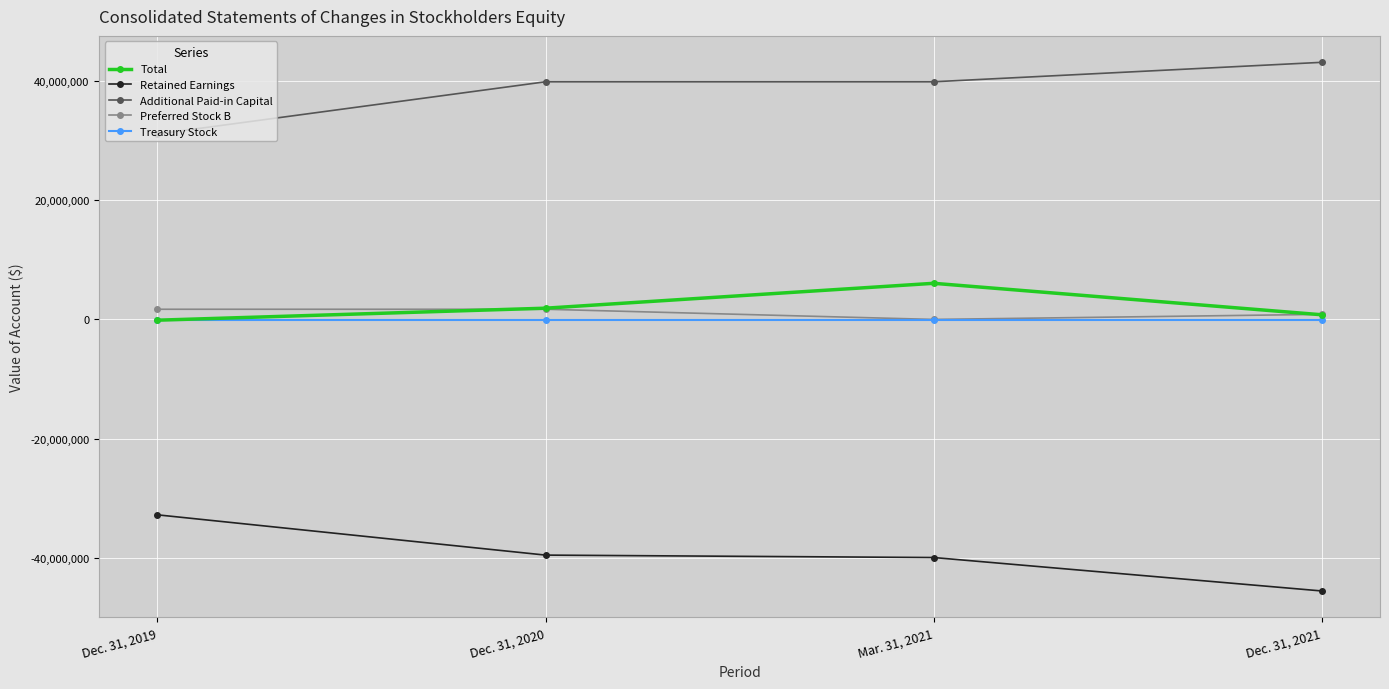

What is the smallest value displayed?

-45497051